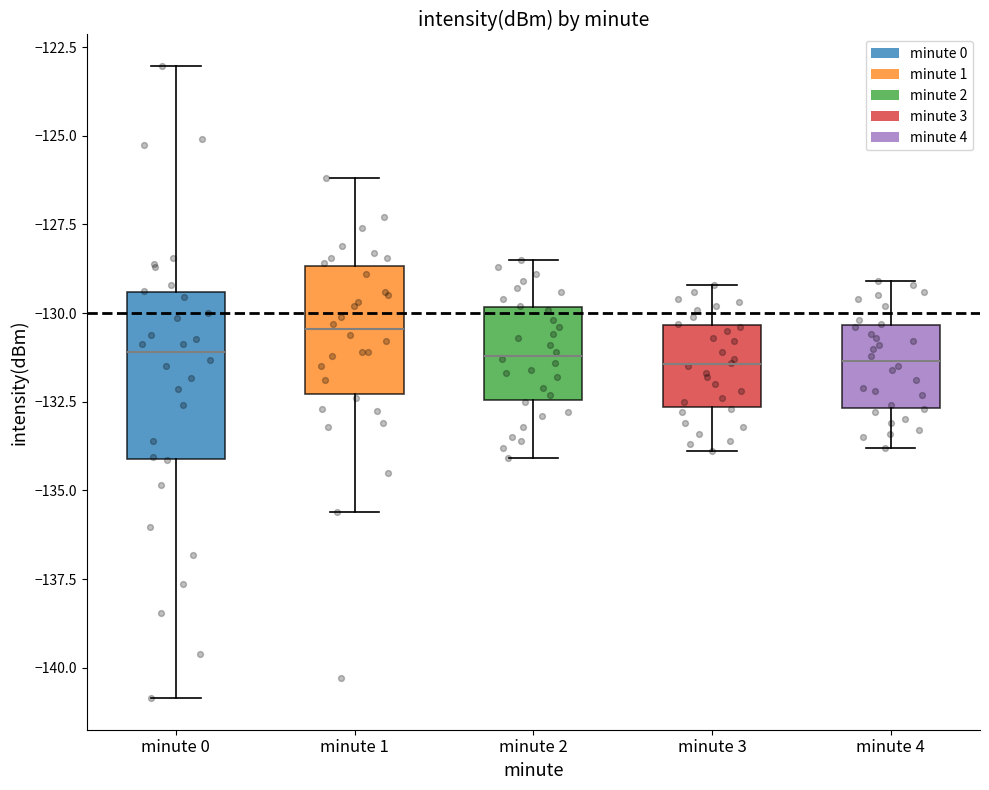

Reading left to right, transcribe this box plot: for each box, give where its median line is, the range the box spans, and where its two whiskers end, as read against the y-axis. The values are not printed on the chart, so give them approximately, as read against the axis.

minute 0: median -131.0, box -134.0 to -129.5, whiskers -141.0 to -123.0
minute 1: median -130.5, box -132.5 to -128.5, whiskers -135.5 to -126.0
minute 2: median -131.0, box -132.5 to -130.0, whiskers -134.0 to -128.5
minute 3: median -131.5, box -132.5 to -130.5, whiskers -134.0 to -129.0
minute 4: median -131.5, box -132.5 to -130.5, whiskers -134.0 to -129.0